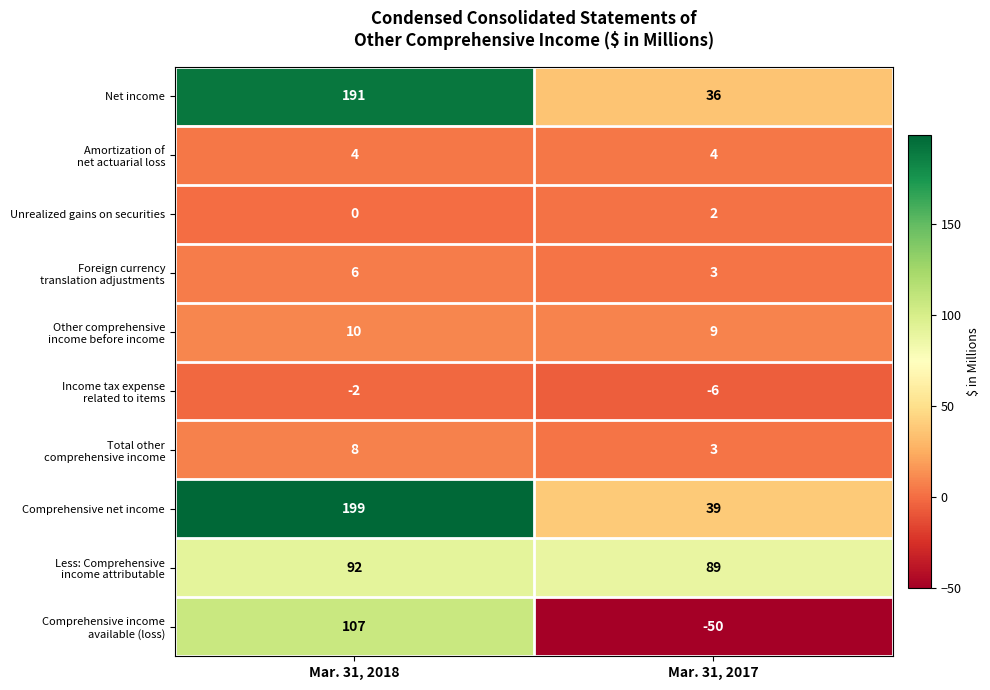

What is the sum of the Comprehensive net income values at Mar. 31, 2017 and Mar. 31, 2018?

238